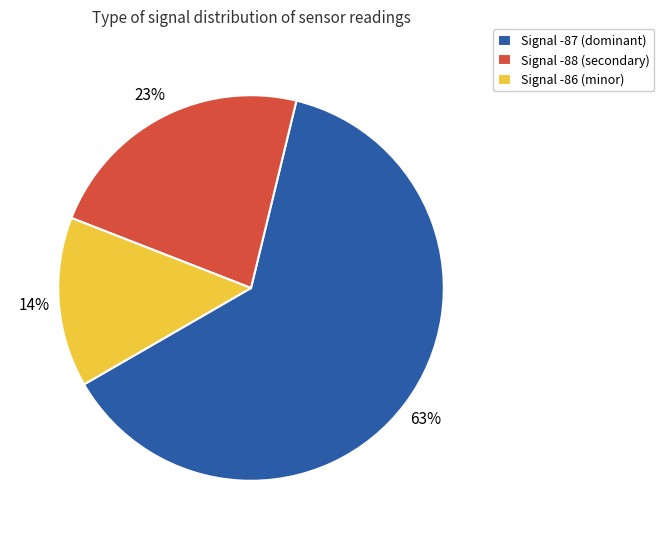

What percentage is the Signal -87 (dominant) slice, to the nearest percent?

63%